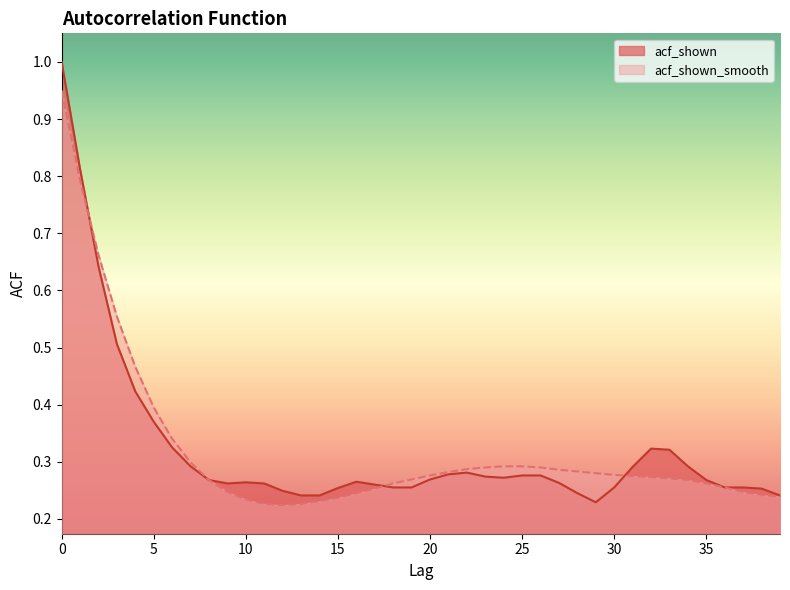

How many interior local peaks does the acf_shown series have?

4